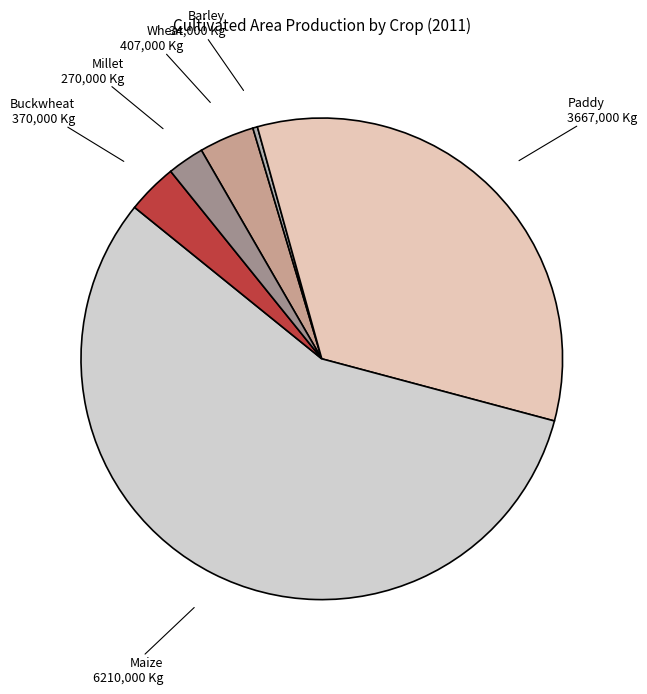

What is the majority slice?

Maize